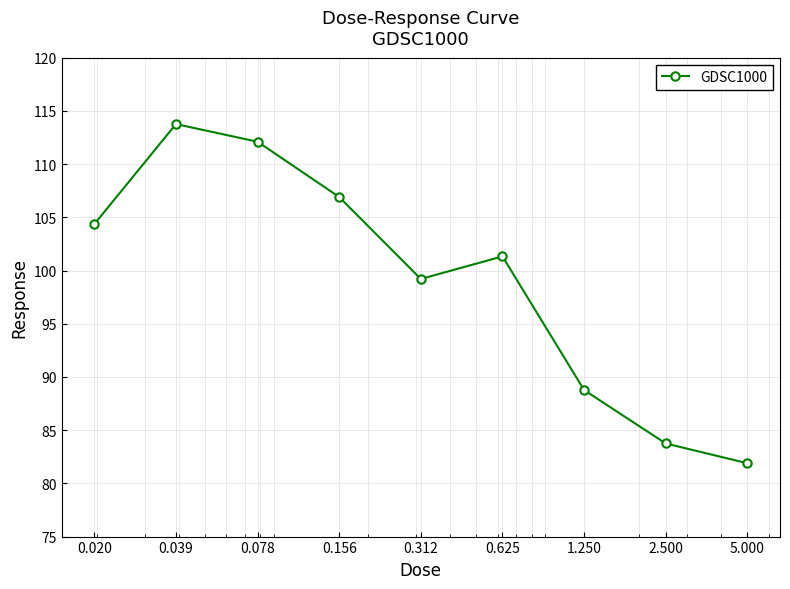

What is the value of the 1st point from the left?

104.4